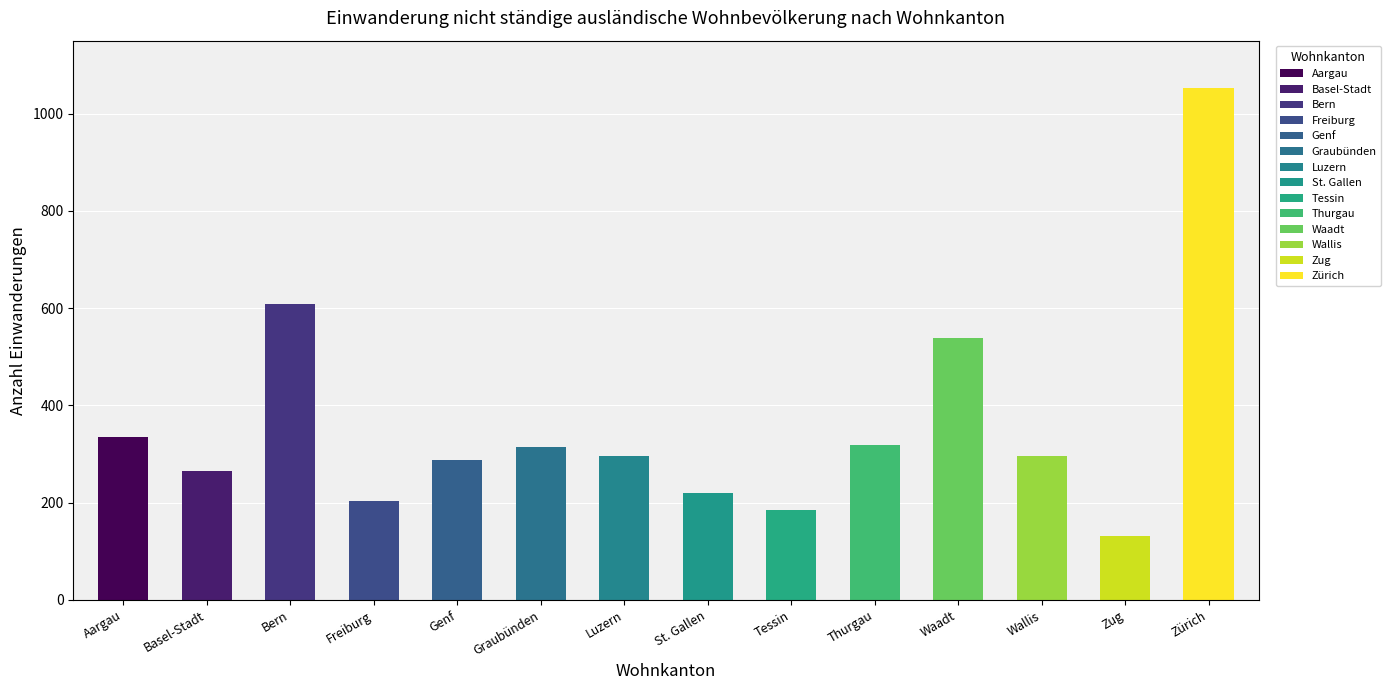

At which label does Erwerbstätigkeit ohne Kontingentierung reach its peak?

Zürich